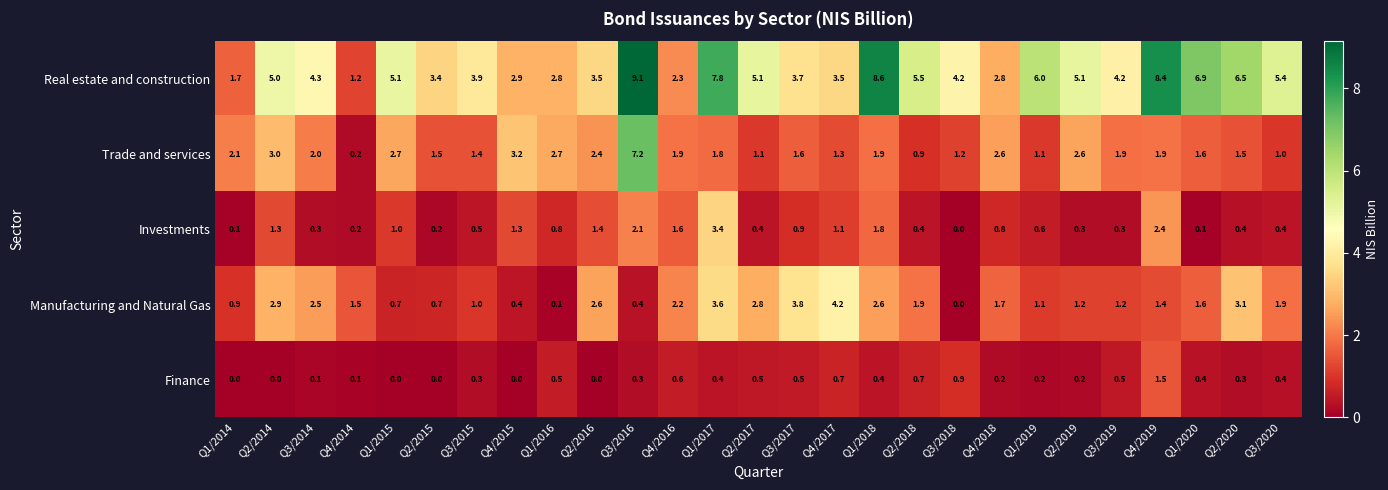

What is the difference between the maximum and minimum values in the Manufacturing and Natural Gas series?

4.2